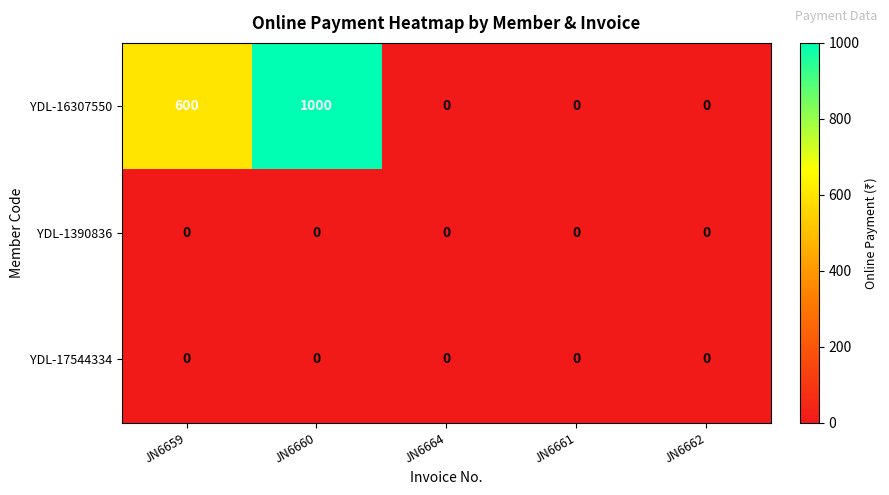

The value of YDL-1390836 at JN6661 is 0. True or false?

True